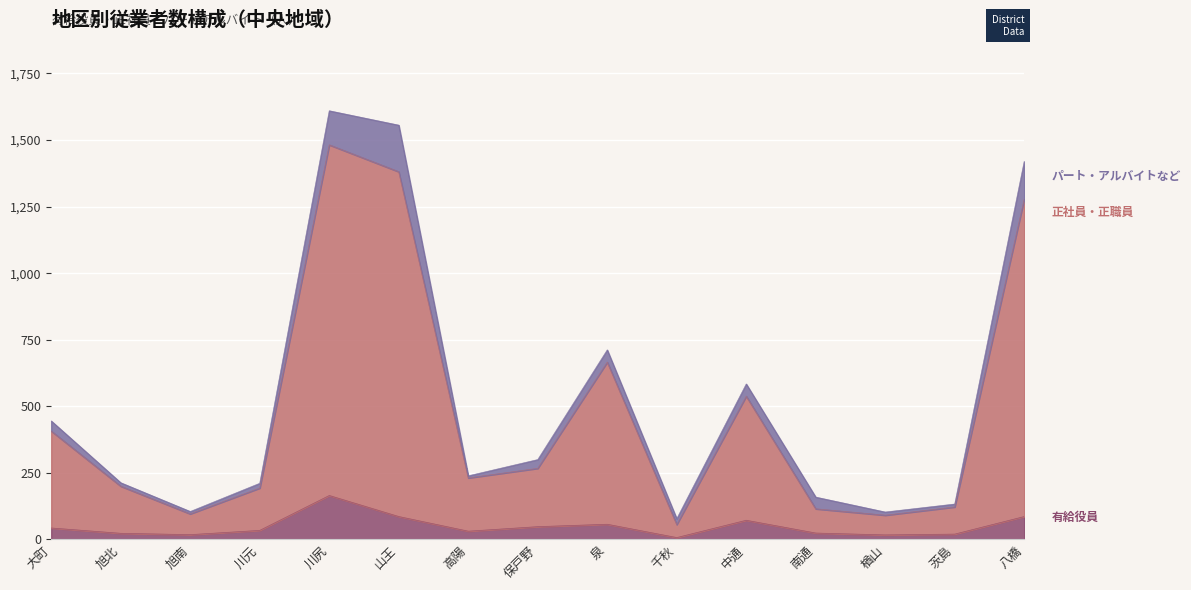

What is the total value across all series at 大町?

445